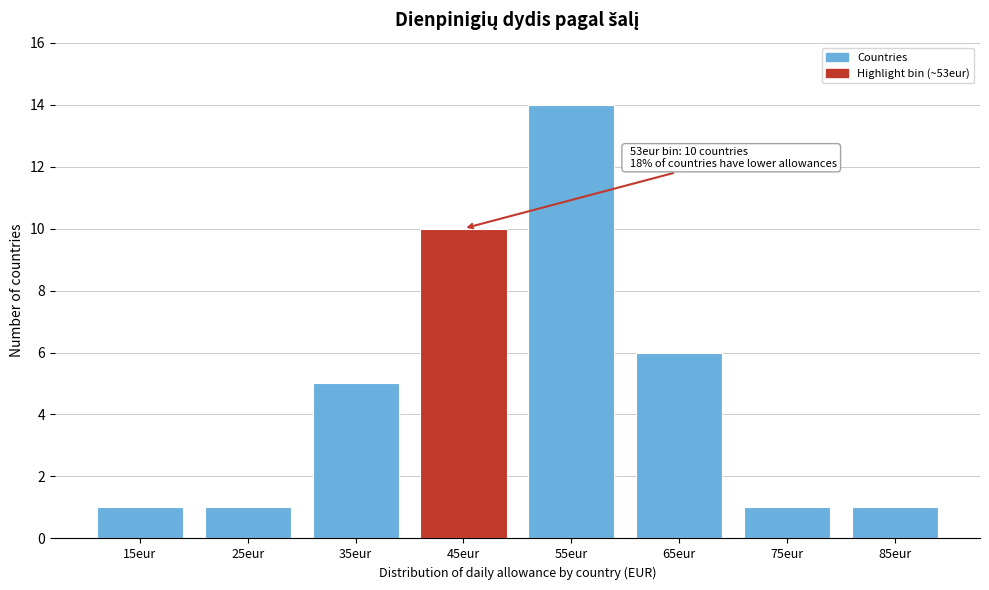

Reading right to left, list all the values displayed in this chart.

85eur=1	75eur=1	65eur=6	55eur=14	45eur=10	35eur=5	25eur=1	15eur=1